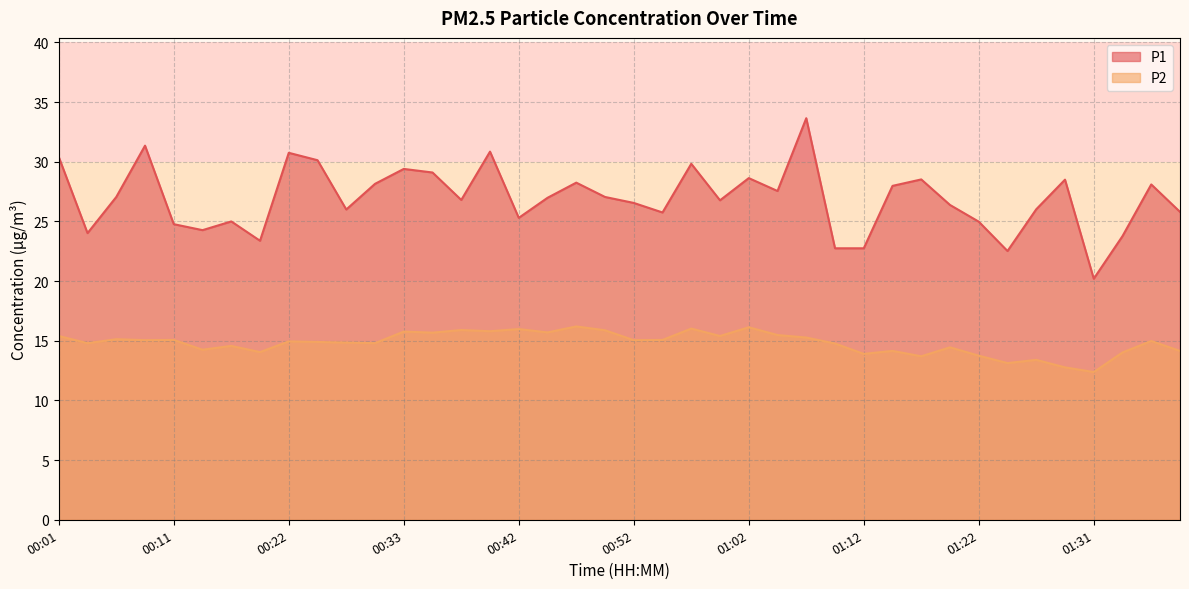

What is the spread (max minus min) of values at 00:01?

15.0